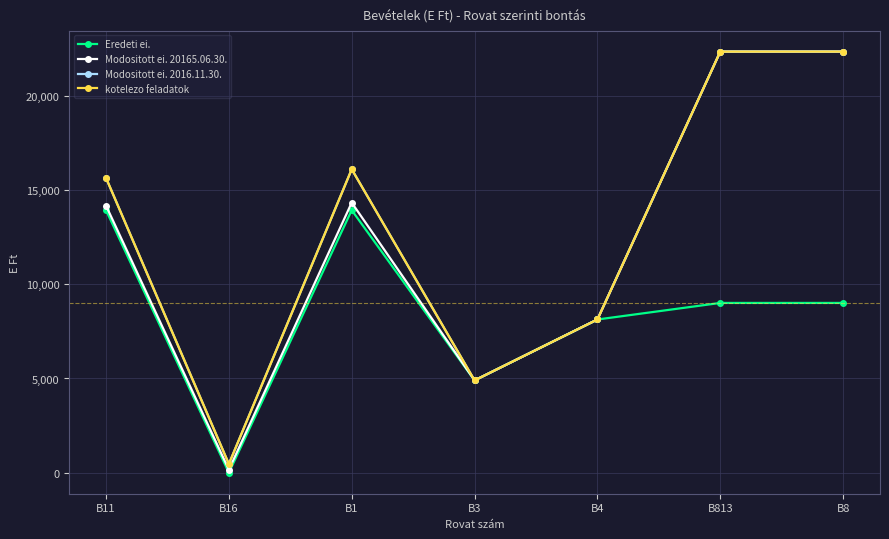

At how many categories does at least one series exceed 5054?

5